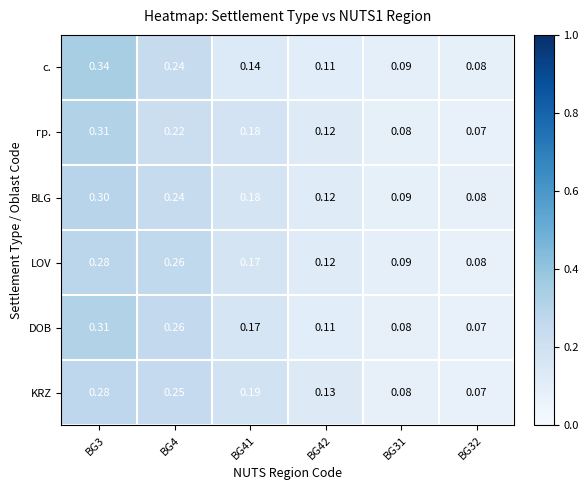

Is the value of DOB at BG4 greater than the value of KRZ at BG3?

No